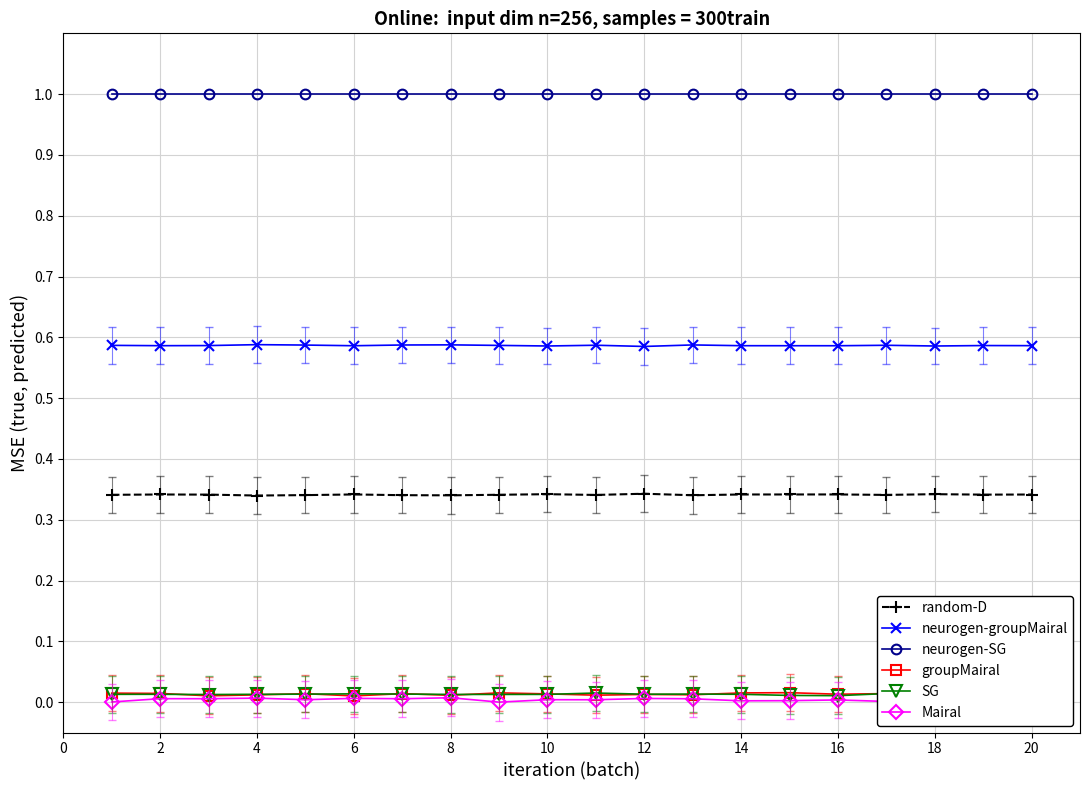

True or false: SG has more than 0 interior local peaks.

True